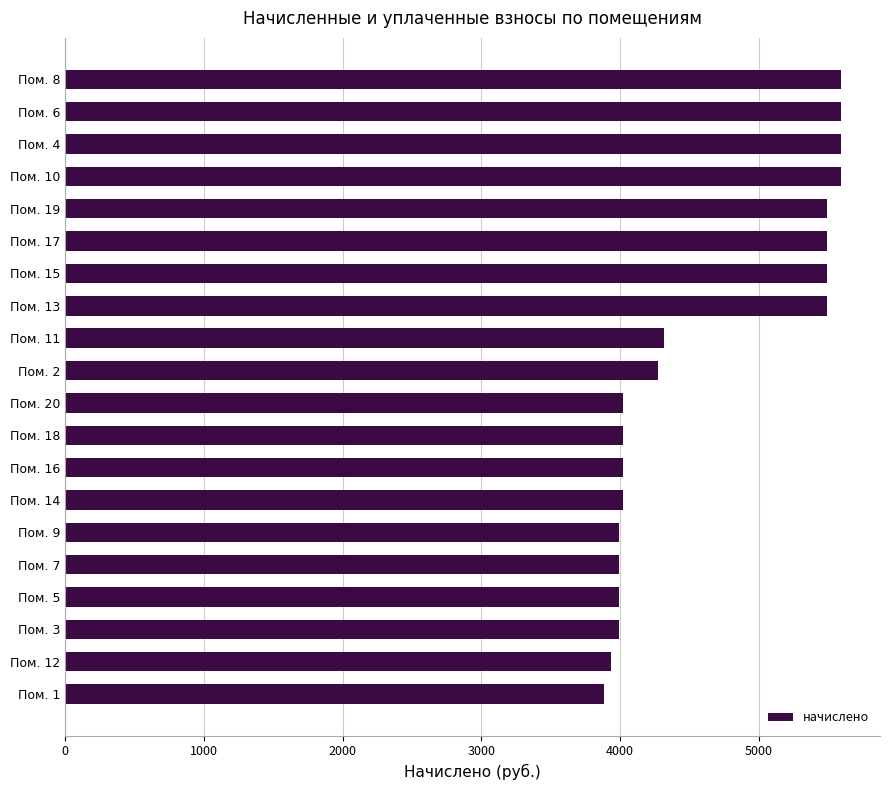

What is the average value?

4640.6